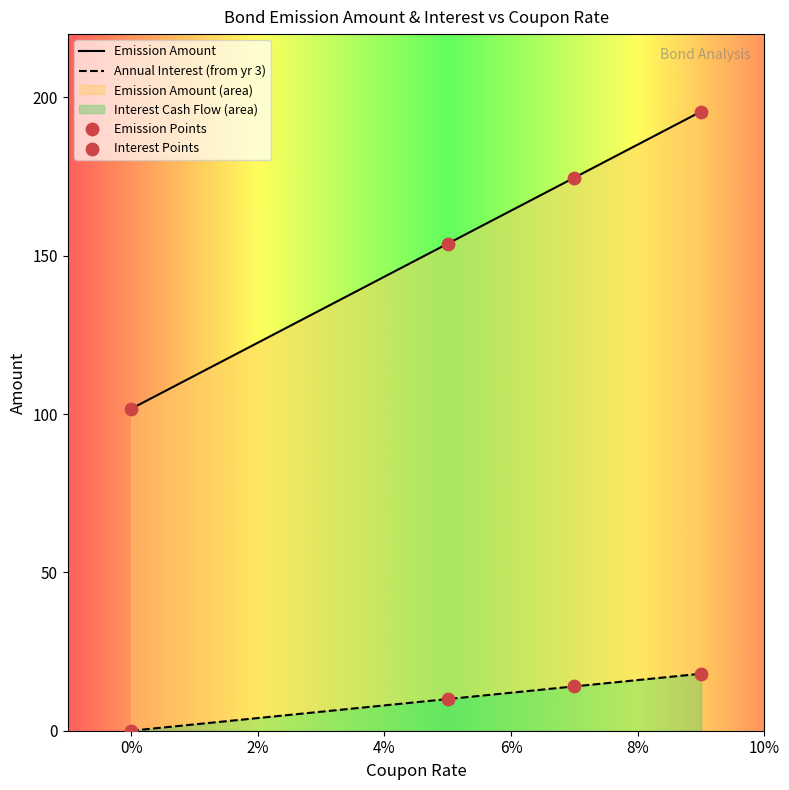

At which category is the sum across all series the highest?

9%